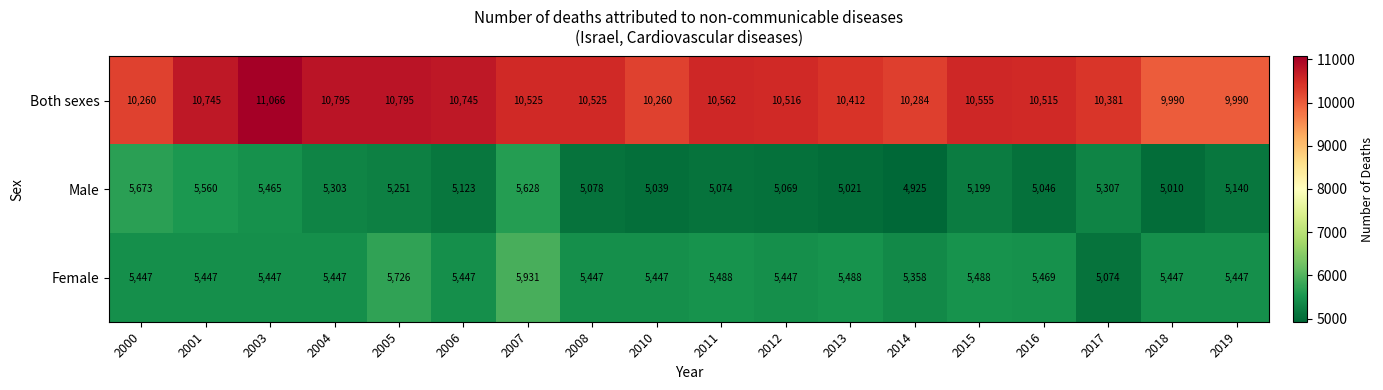

Read the Male value at 2011.

5074